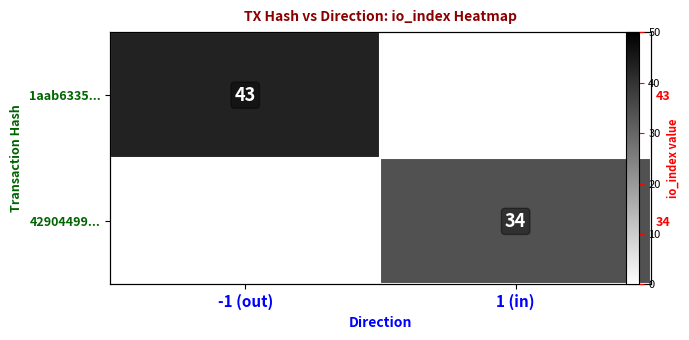

List the labels in order of 1aab6335... value, smallest first.

-1 (out), 1 (in)